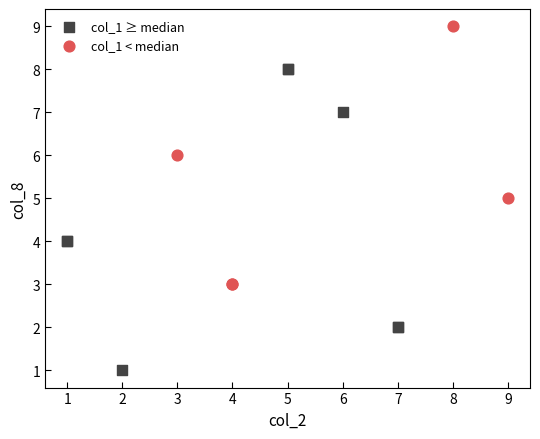

Which series contains the highest Y value?

col_1 < median